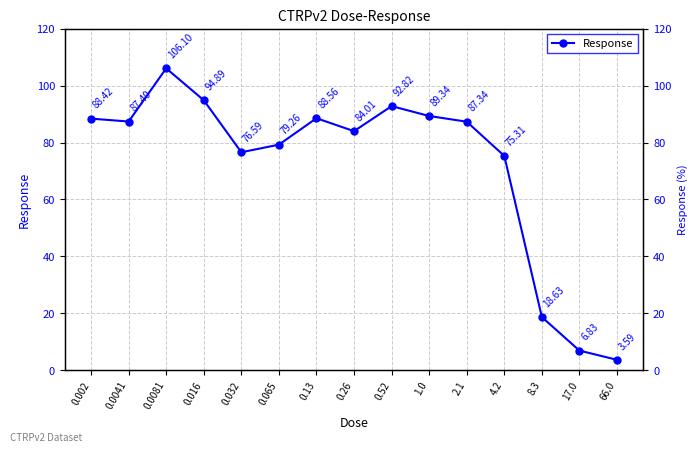

Reading right to left, list all the values displayed in this chart.

3.6	6.8	18.6	75.3	87.3	89.3	92.8	84.0	88.6	79.3	76.6	94.9	106.1	87.4	88.4